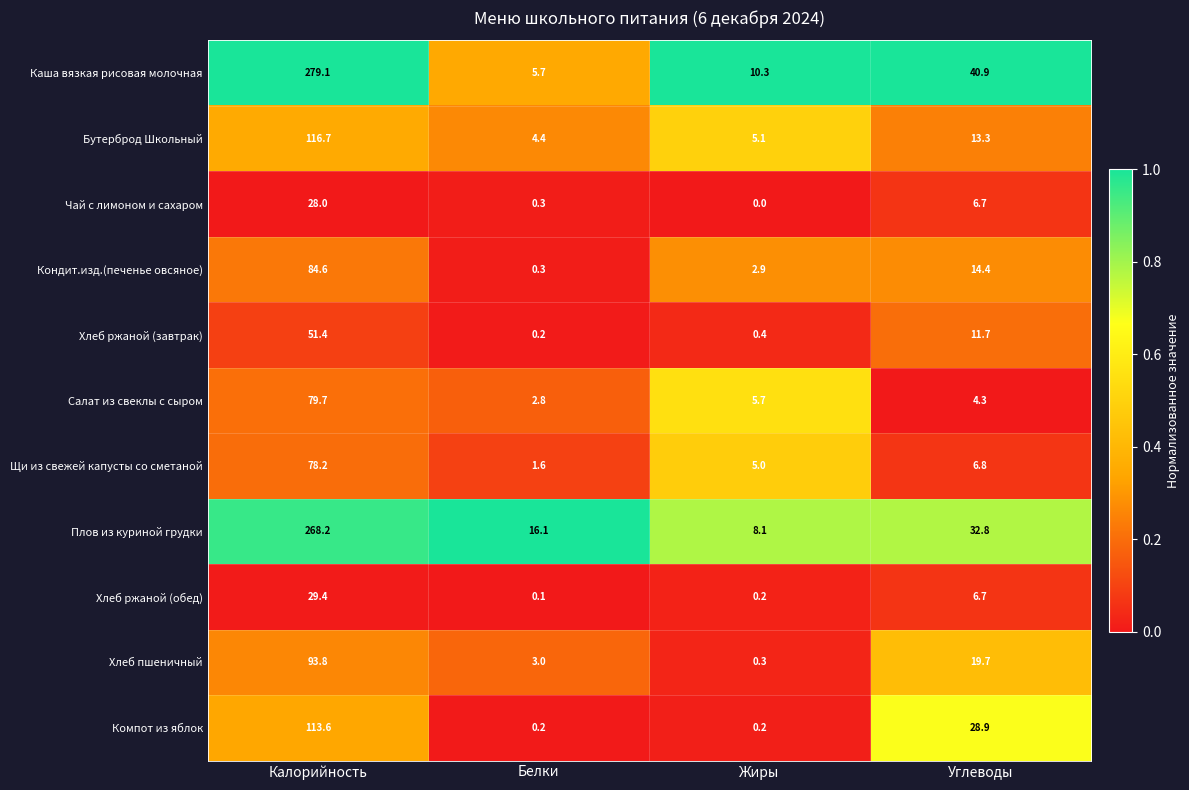

What is the difference between the second highest and second lowest values in the Щи из свежей капусты со сметаной series?

1.8